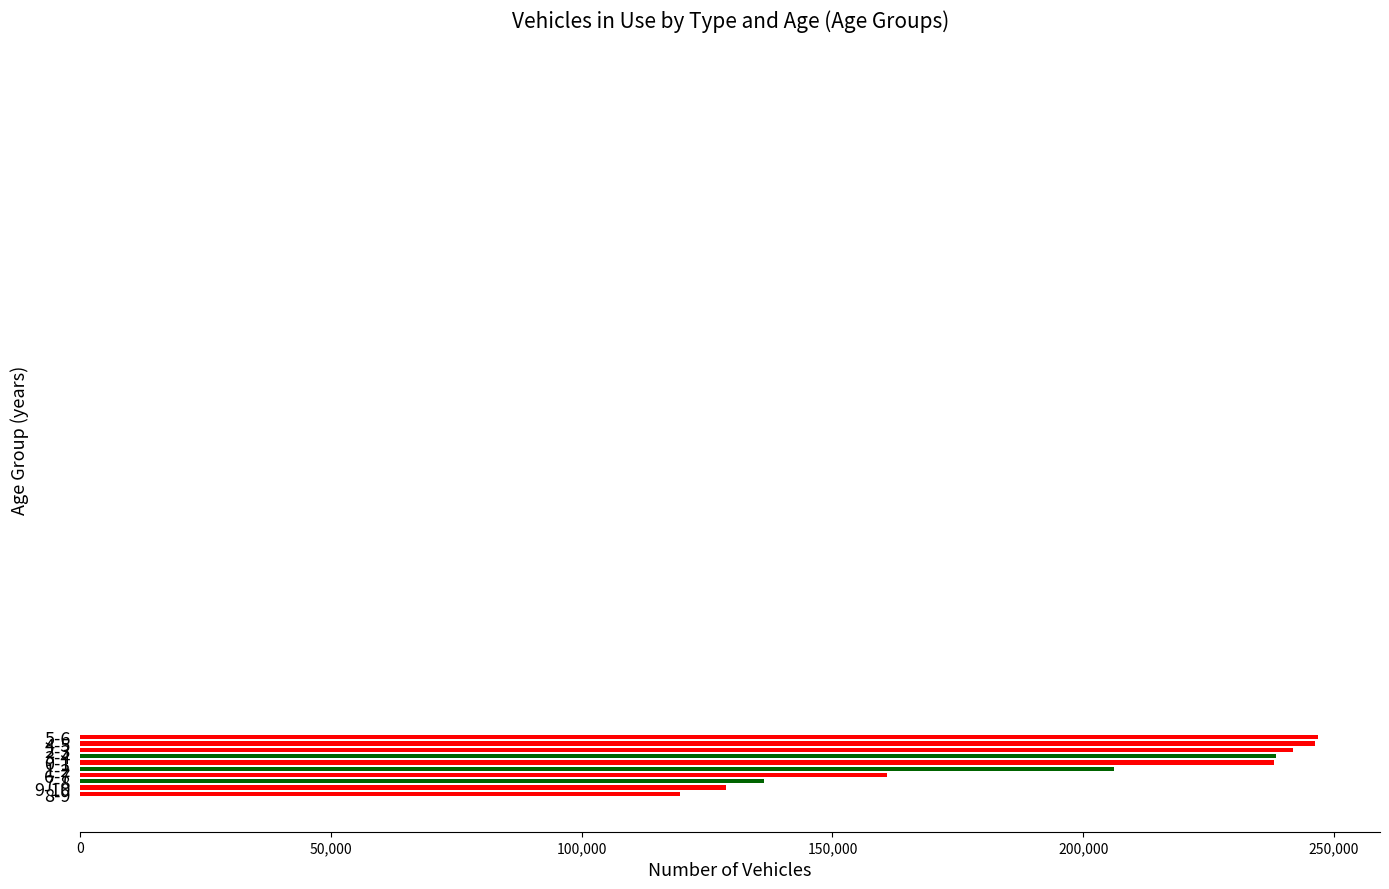

What is the total value across all series at 2-3?

241930